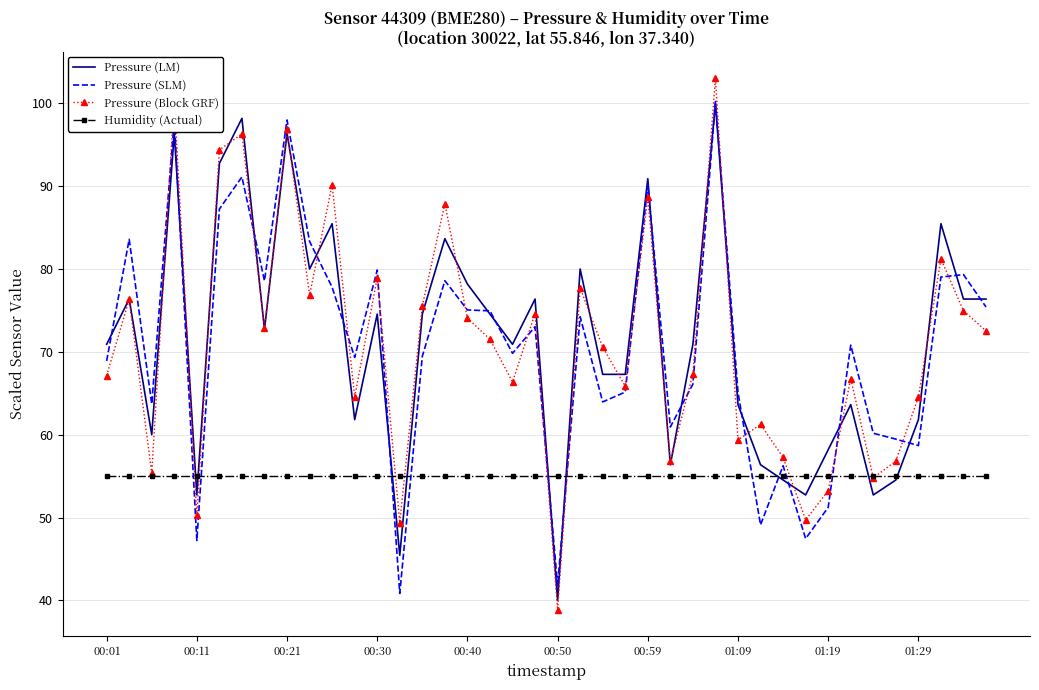

True or false: Pressure (SLM) and Humidity (Actual) intersect in this chart.

True